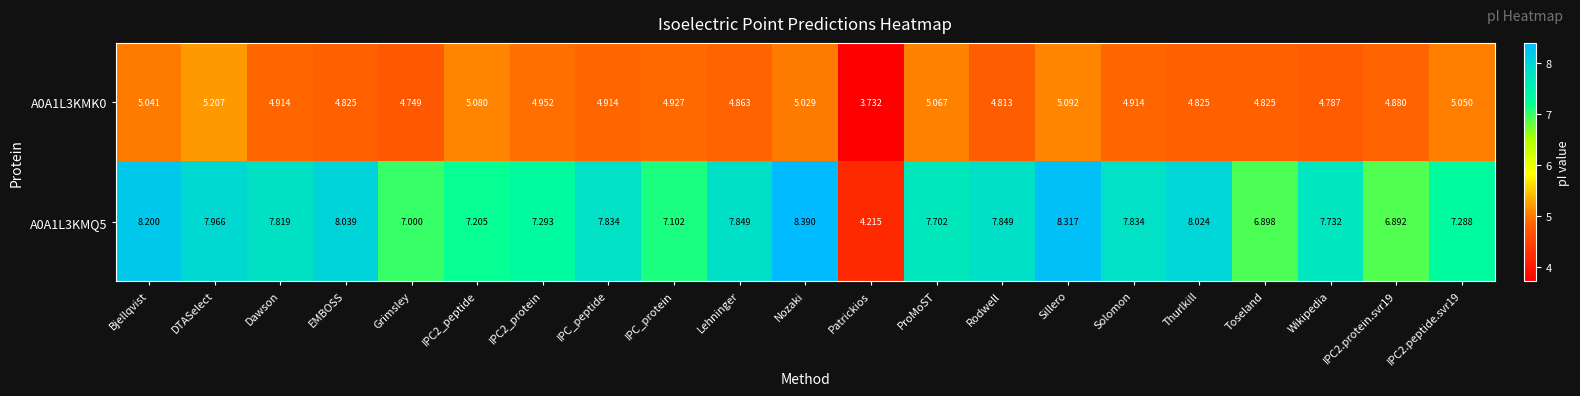

How many distinct data groups are displayed?

2